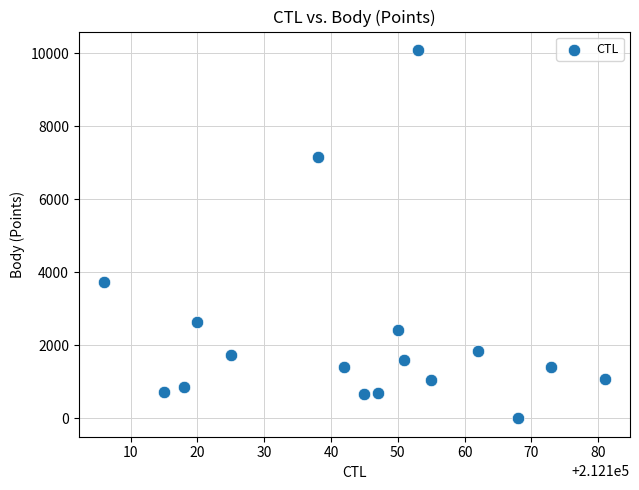

What Y value in the scatter plot is closest to 5048?

3743